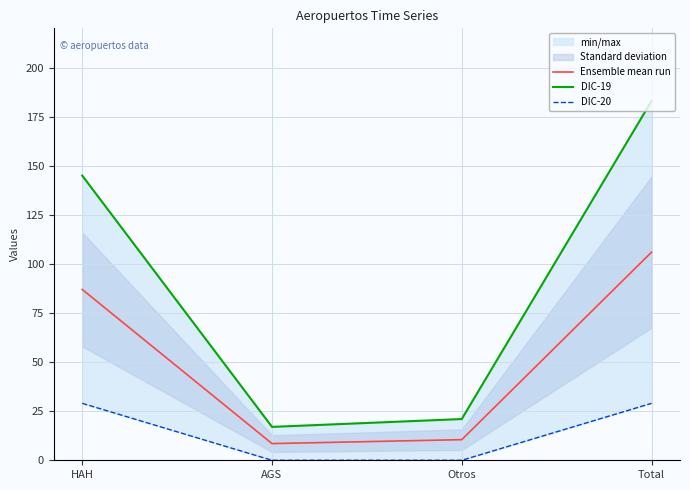

What is the sum of the Ensemble mean run values at HAH and Otros?

97.5